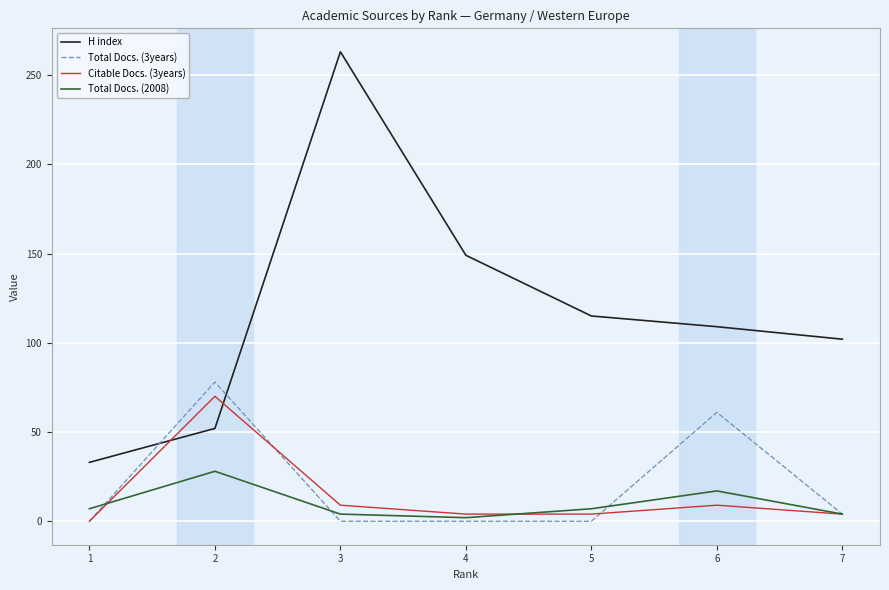

Which series changed the most between 3 and 4?

H index